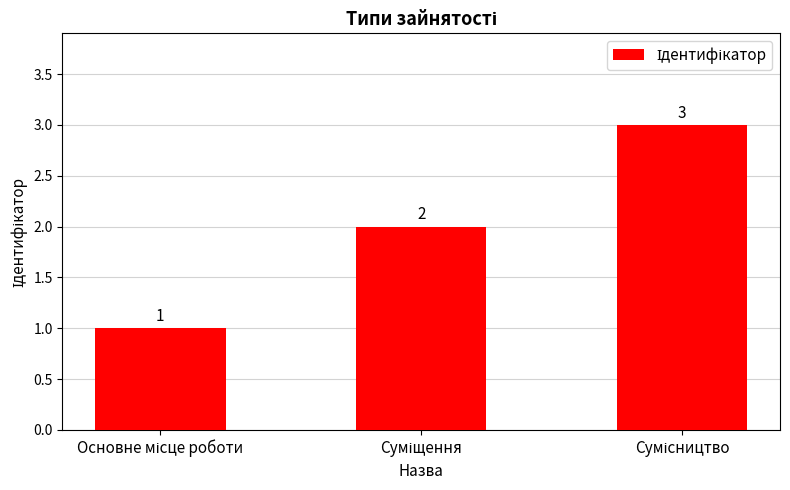

What is the value of the 1st bar from the left?

1